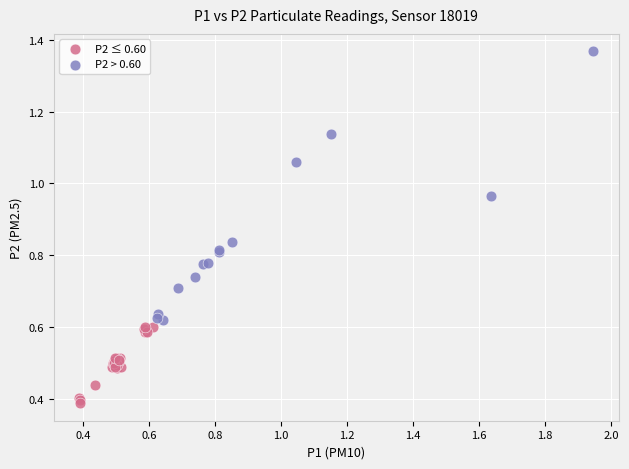

What are all the series names shown in the legend?

P2 ≤ 0.60, P2 > 0.60